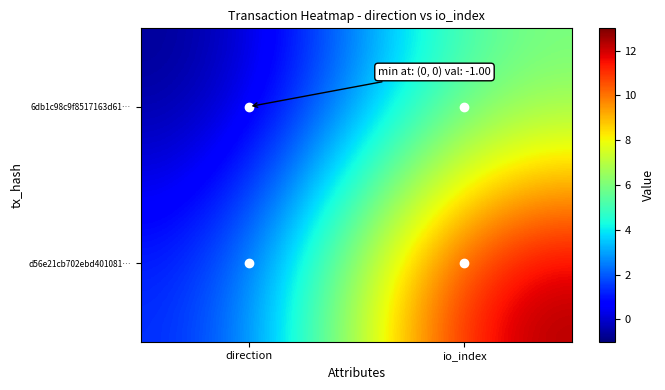

List the series in order of their overall mean, lowest first.

6db1c98c9f8517163d61…, d56e21cb702ebd401081…